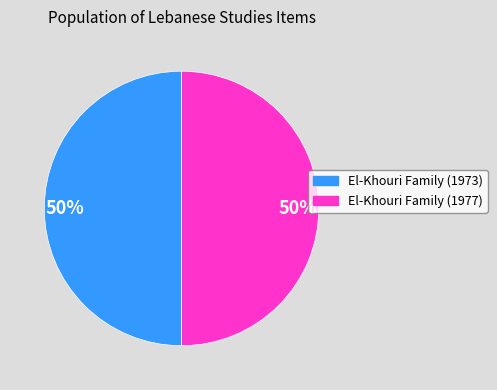

Do El-Khouri Family (1973) and El-Khouri Family (1977) together represent more than half of the pie?

Yes